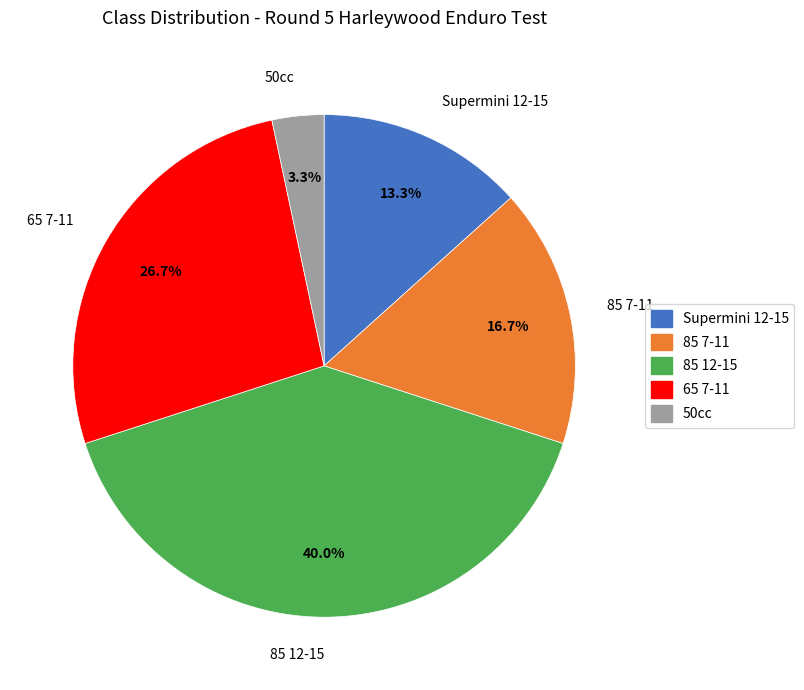

Rank the categories by value from lowest to highest.

50cc, Supermini 12-15, 85 7-11, 65 7-11, 85 12-15